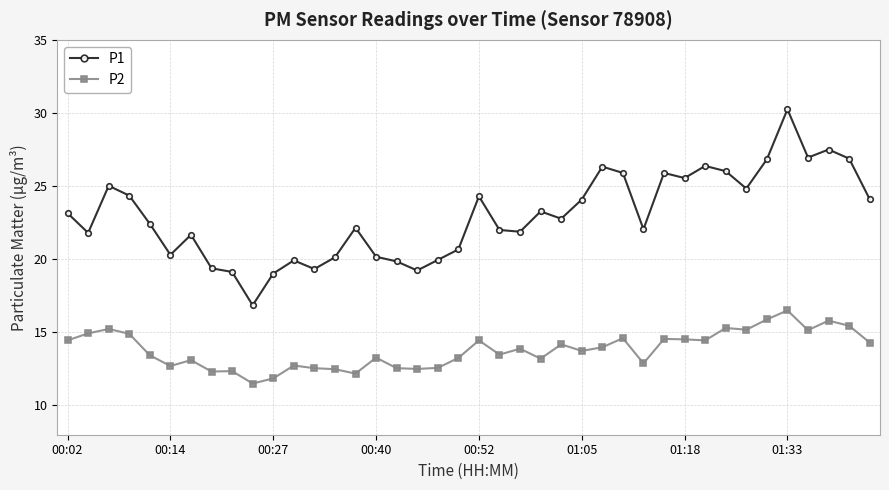

What is the average value of the P1 series?

23.0